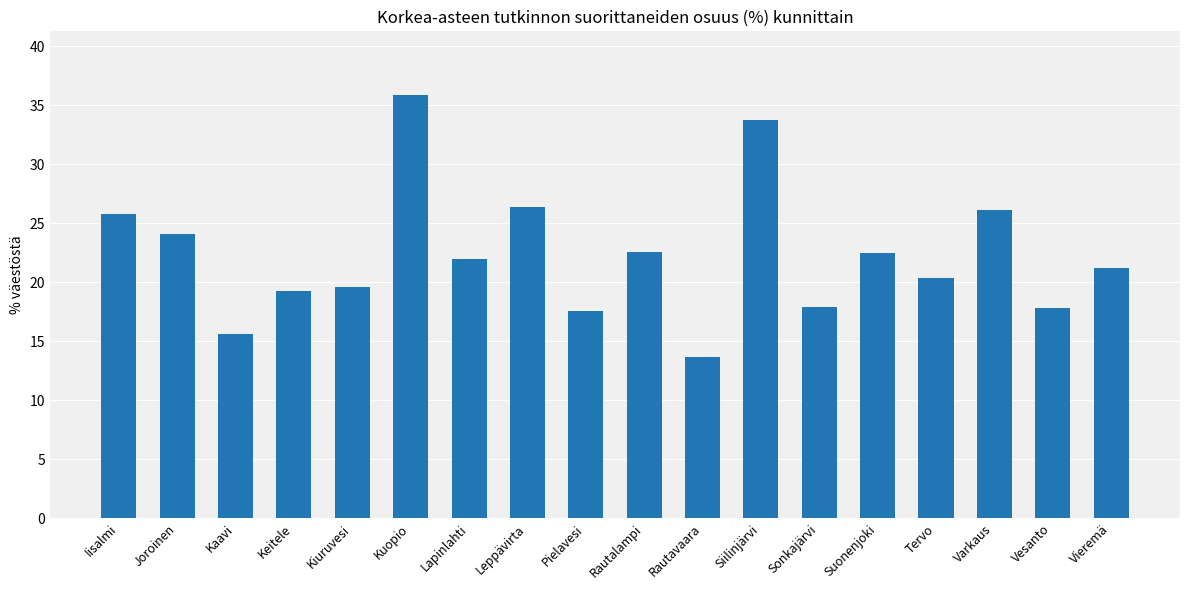

What is the maximum value shown in the chart?

35.9